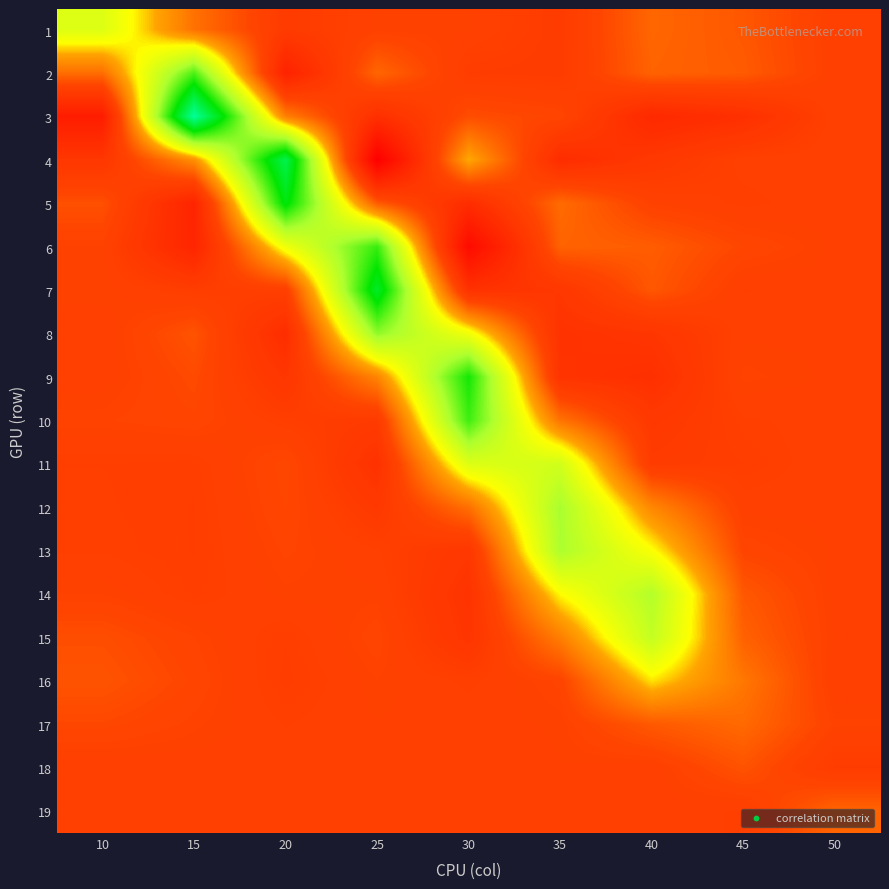

Reading left to right, what are all the values shown in this chart?

1: 10=0.6	15=0.2	20=-0.1	25=0.0	30=0.0	35=-0.0	40=0.1	45=0.1	50=-0.0
2: 10=0.2	15=0.9	20=-0.3	25=0.1	30=-0.0	35=-0.0	40=0.1	45=0.1	50=-0.0
3: 10=-0.3	15=1.5	20=0.2	25=-0.1	30=0.1	35=0.0	40=-0.2	45=-0.1	50=0.0
4: 10=-0.1	15=0.3	20=1.3	25=-0.6	30=0.3	35=-0.2	40=-0.1	45=-0.0	50=-0.0
5: 10=0.1	15=-0.2	20=1.1	25=0.1	30=-0.2	35=0.2	40=0.0	45=-0.0	50=0.0
6: 10=0.0	15=-0.2	20=0.5	25=1.0	30=-0.5	35=0.1	40=0.1	45=0.0	50=0.0
7: 10=0.0	15=-0.0	20=-0.0	25=1.2	30=-0.1	35=-0.1	40=0.1	45=-0.0	50=-0.0
8: 10=-0.0	15=0.1	20=-0.2	25=0.8	30=0.5	35=-0.1	40=-0.1	45=0.0	50=0.0
9: 10=-0.0	15=0.1	20=-0.1	25=0.2	30=1.0	35=-0.1	40=-0.1	45=0.0	50=0.0
10: 10=0.0	15=0.0	20=-0.0	25=-0.1	30=0.9	35=0.2	40=-0.1	45=-0.0	50=-0.0
11: 10=-0.0	15=-0.0	20=0.0	25=-0.1	30=0.6	35=0.6	40=-0.0	45=-0.0	50=0.0
12: 10=-0.0	15=-0.0	20=0.0	25=-0.1	30=0.2	35=0.8	40=0.2	45=-0.0	50=0.0
13: 10=-0.0	15=-0.0	20=0.0	25=-0.0	30=-0.1	35=0.7	40=0.5	45=0.0	50=0.0
14: 10=0.0	15=-0.0	20=0.0	25=0.0	30=-0.1	35=0.4	40=0.7	45=0.1	50=0.0
15: 10=0.1	15=0.0	20=-0.0	25=0.0	30=-0.1	35=0.2	40=0.7	45=0.1	50=0.0
16: 10=0.1	15=0.0	20=-0.0	25=0.0	30=-0.0	35=0.0	40=0.4	45=0.2	50=-0.0
17: 10=0.0	15=0.0	20=-0.0	25=0.0	30=-0.0	35=0.0	40=0.1	45=0.2	50=0.0
18: 10=-0.0	15=-0.0	20=0.0	25=-0.0	30=-0.0	35=0.0	40=-0.0	45=0.1	50=-0.0
19: 10=-0.0	15=-0.0	20=0.0	25=-0.0	30=-0.0	35=0.0	40=-0.0	45=-0.0	50=0.1